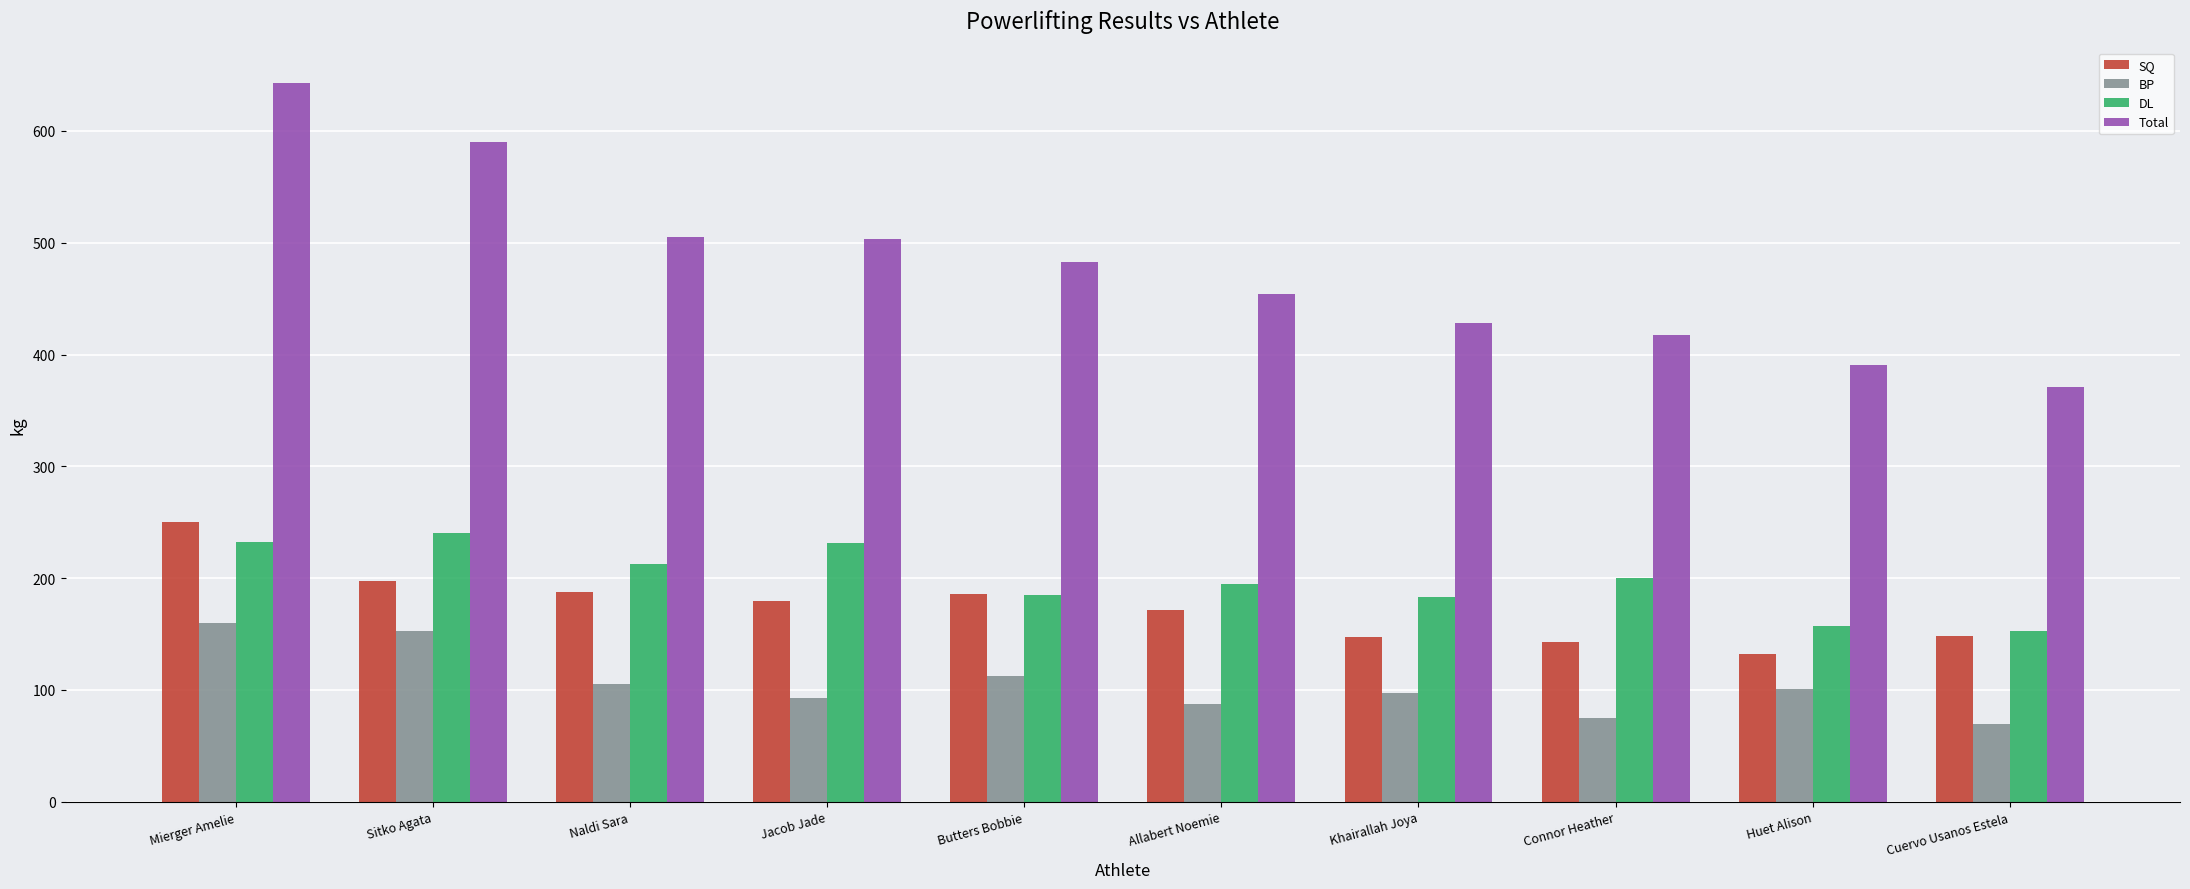

What position from the left is Jacob Jade?

4